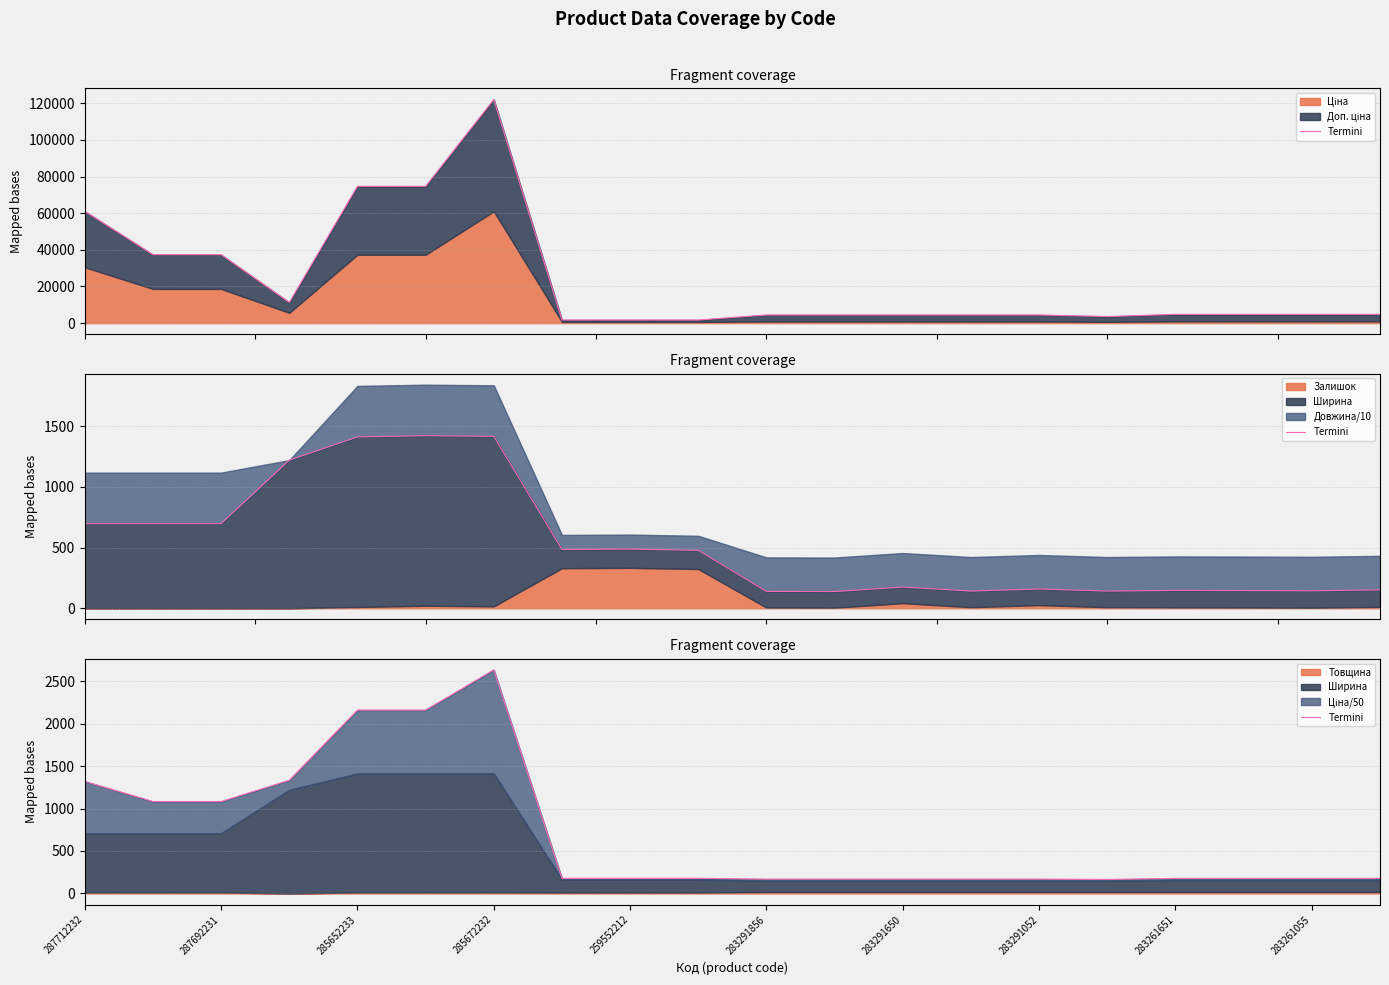

At which category does the chart reach its minimum across all series?

15